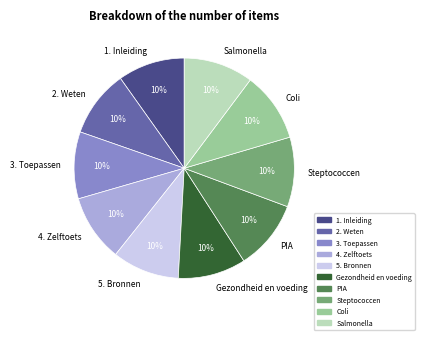

To the nearest percent, what portion does 4. Zelftoets represent?

10%